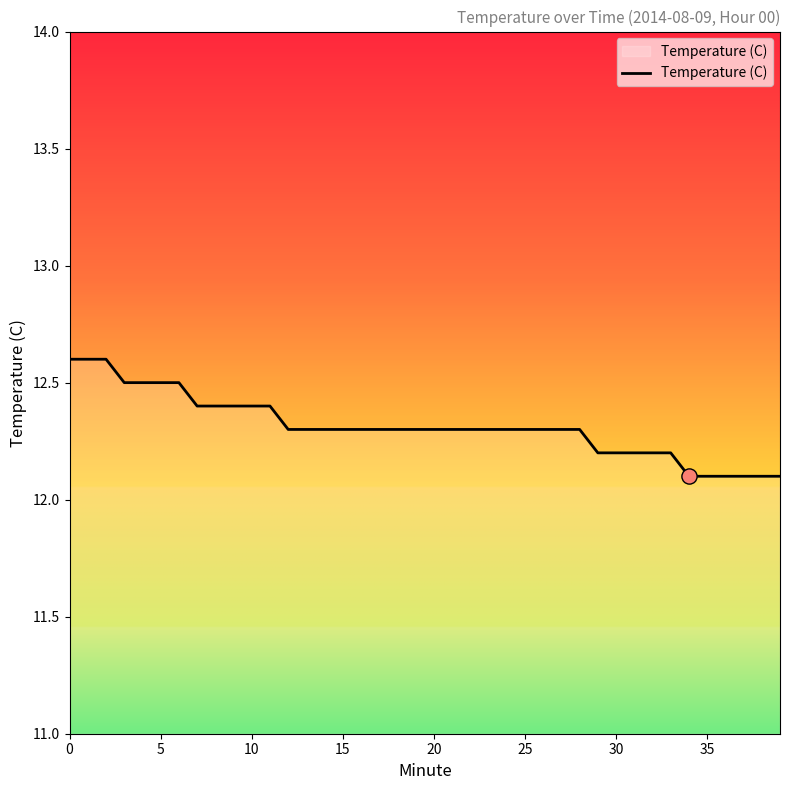

What is the smallest value displayed?

12.1